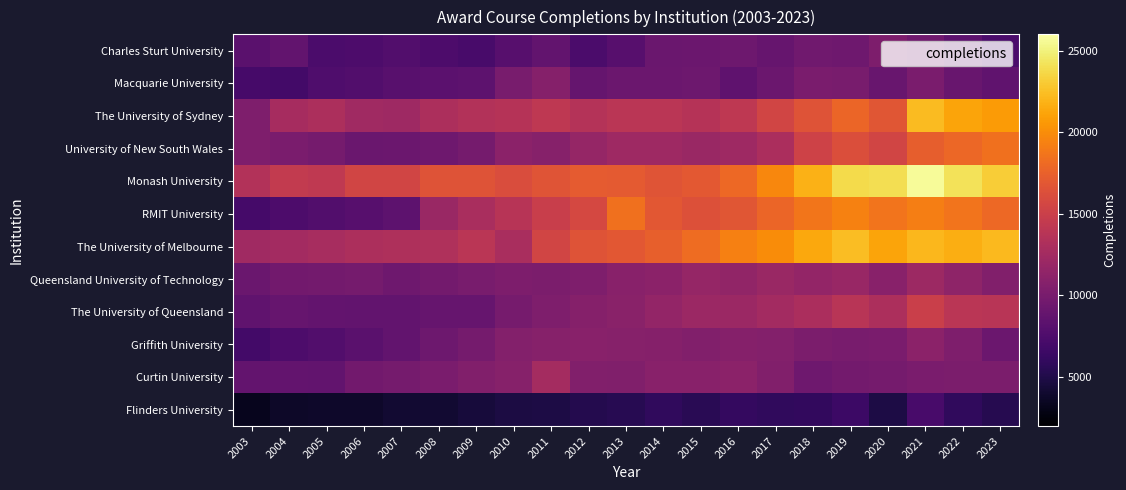

Rank the series by their maximum value, from highest to lowest.

Monash University, The University of Melbourne, The University of Sydney, RMIT University, University of New South Wales, The University of Queensland, Curtin University, Queensland University of Technology, Griffith University, Macquarie University, Charles Sturt University, Flinders University